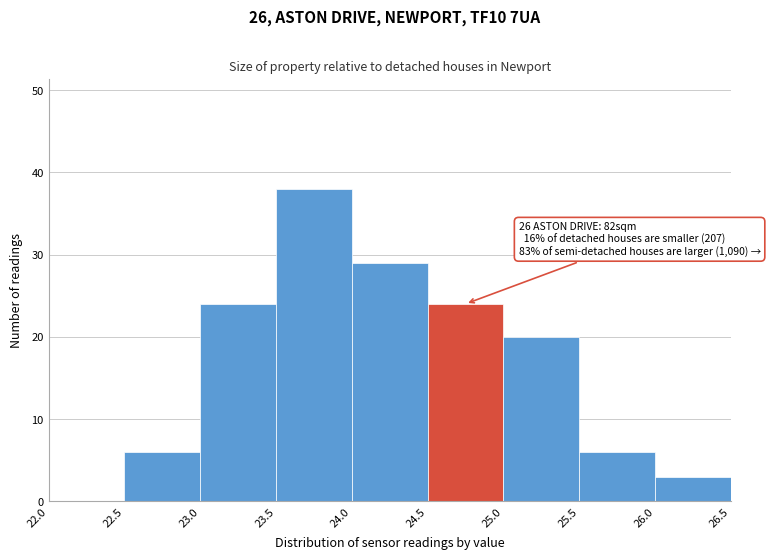

Over which range of the x-axis is the bar tallest?

23.5 to 24.0